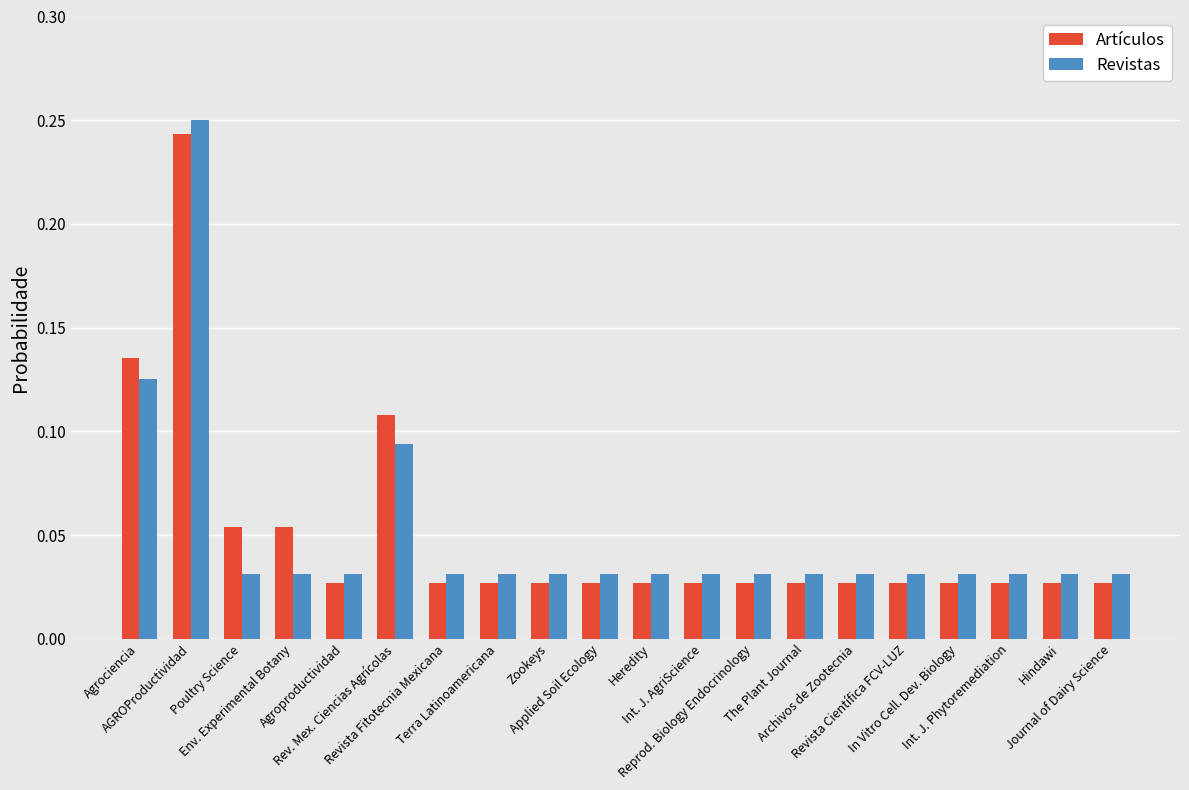

Count the Artículos values in the range 0 to 1.

20